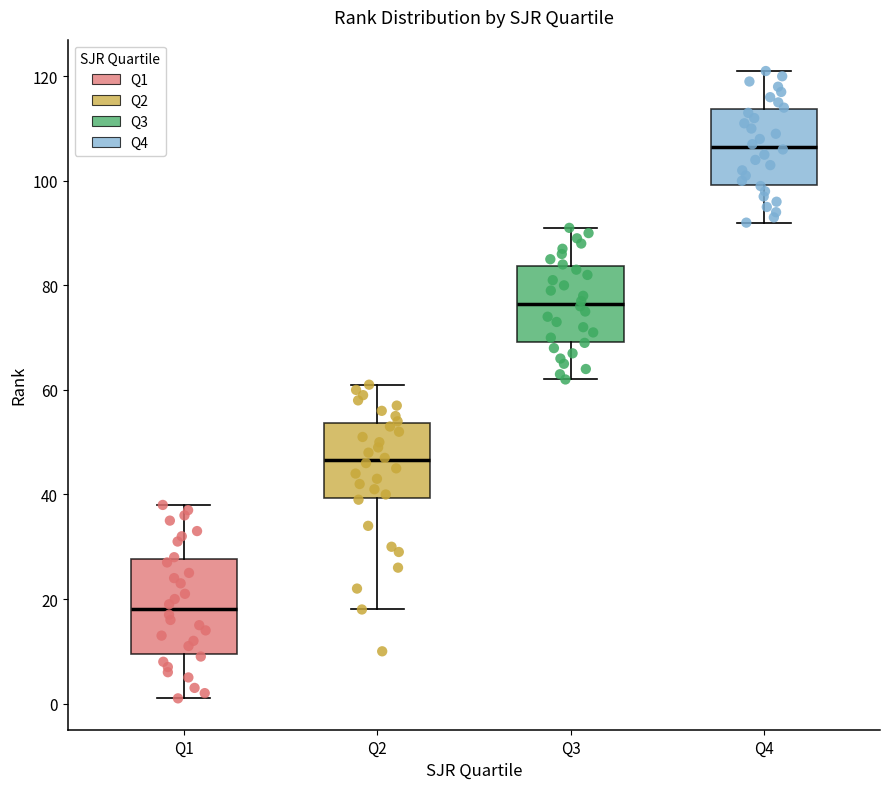

Reading left to right, read every box against the y-axis: the position of its median line, the range the box covers, and the ends of its whiskers. The values are not printed on the chart, so give them approximately, as read against the axis.

Q1: median 18, box 10 to 28, whiskers 2 to 38
Q2: median 46, box 40 to 54, whiskers 18 to 62
Q3: median 76, box 70 to 84, whiskers 62 to 92
Q4: median 106, box 100 to 114, whiskers 92 to 122